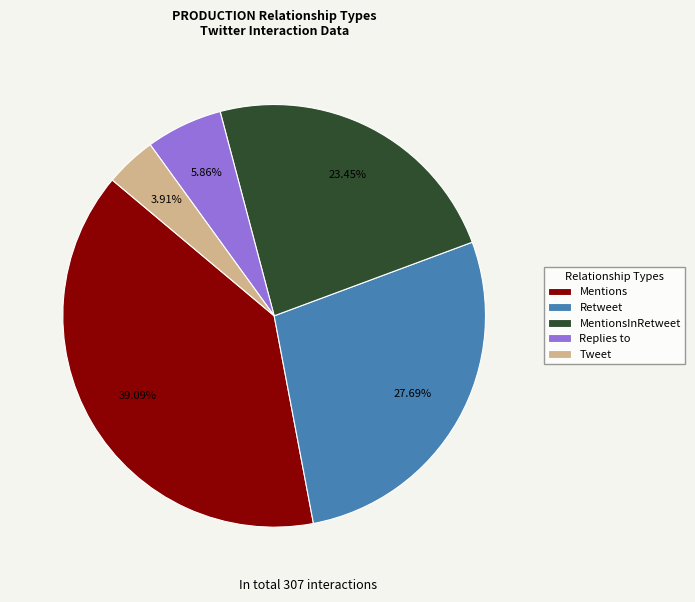

Which category has the smallest portion of the pie?

Tweet